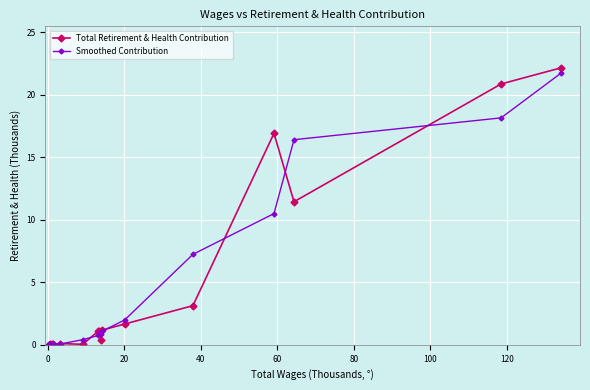

What is the difference between the maximum and second lowest values in the Smoothed Contribution series?

21.7